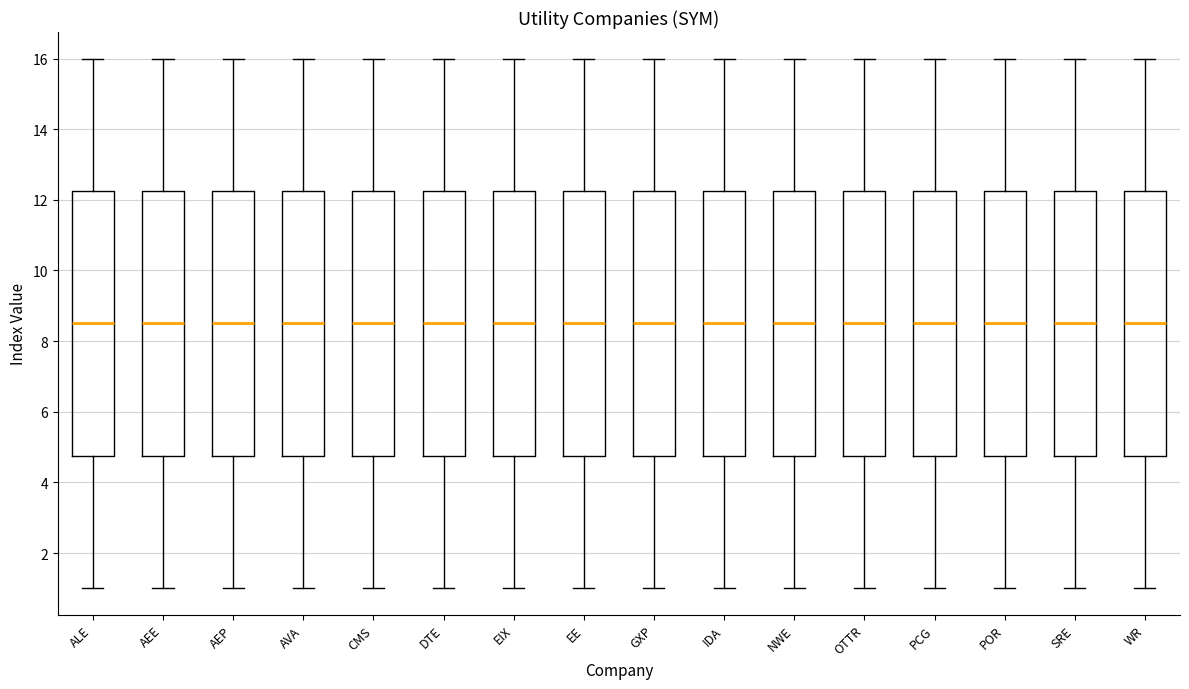

Reading left to right, read every box against the y-axis: the position of its median line, the range the box covers, and the ends of its whiskers. The values are not printed on the chart, so give them approximately, as read against the axis.

ALE: median 8.6, box 4.8 to 12.2, whiskers 1.0 to 16.0
AEE: median 8.6, box 4.8 to 12.2, whiskers 1.0 to 16.0
AEP: median 8.6, box 4.8 to 12.2, whiskers 1.0 to 16.0
AVA: median 8.6, box 4.8 to 12.2, whiskers 1.0 to 16.0
CMS: median 8.6, box 4.8 to 12.2, whiskers 1.0 to 16.0
DTE: median 8.6, box 4.8 to 12.2, whiskers 1.0 to 16.0
EIX: median 8.6, box 4.8 to 12.2, whiskers 1.0 to 16.0
EE: median 8.6, box 4.8 to 12.2, whiskers 1.0 to 16.0
GXP: median 8.6, box 4.8 to 12.2, whiskers 1.0 to 16.0
IDA: median 8.6, box 4.8 to 12.2, whiskers 1.0 to 16.0
NWE: median 8.6, box 4.8 to 12.2, whiskers 1.0 to 16.0
OTTR: median 8.6, box 4.8 to 12.2, whiskers 1.0 to 16.0
PCG: median 8.6, box 4.8 to 12.2, whiskers 1.0 to 16.0
POR: median 8.6, box 4.8 to 12.2, whiskers 1.0 to 16.0
SRE: median 8.6, box 4.8 to 12.2, whiskers 1.0 to 16.0
WR: median 8.6, box 4.8 to 12.2, whiskers 1.0 to 16.0